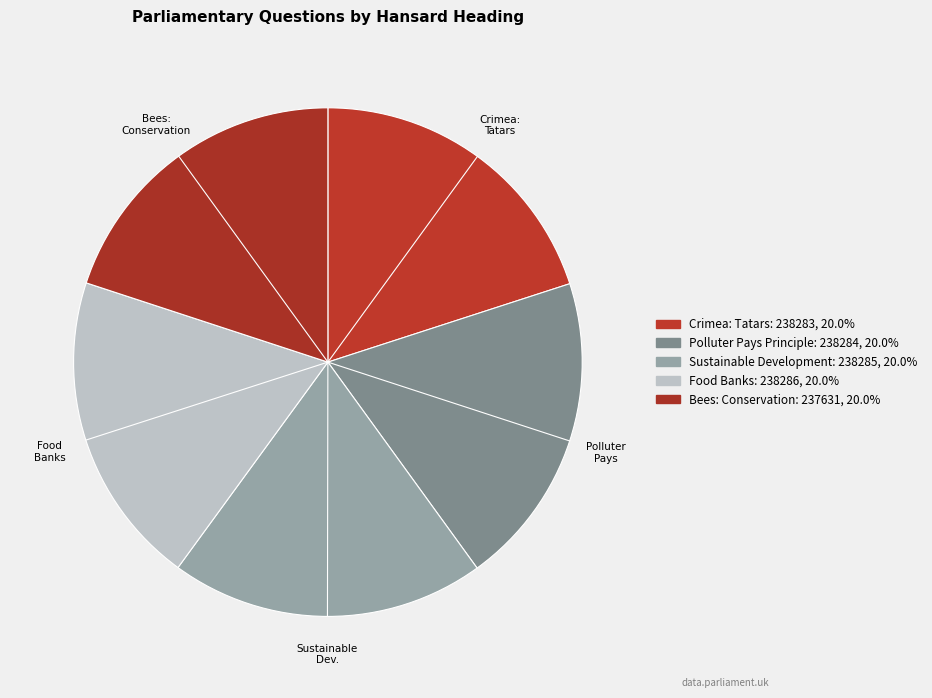

Is there a majority slice in this chart?

No